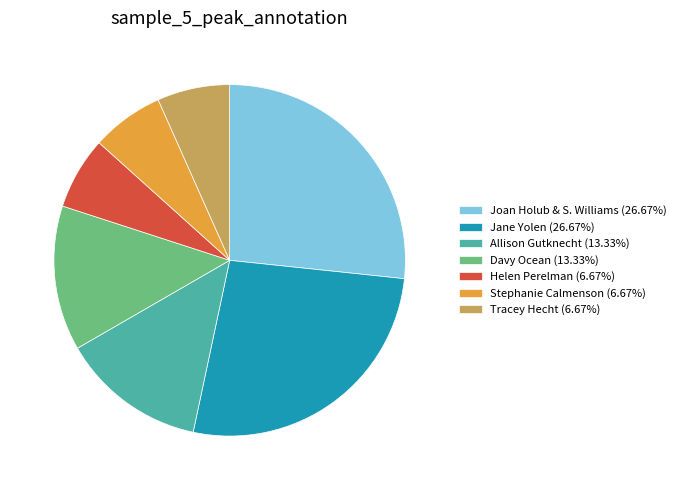

Do Allison Gutknecht (13.33%) and Helen Perelman (6.67%) together represent more than half of the pie?

No